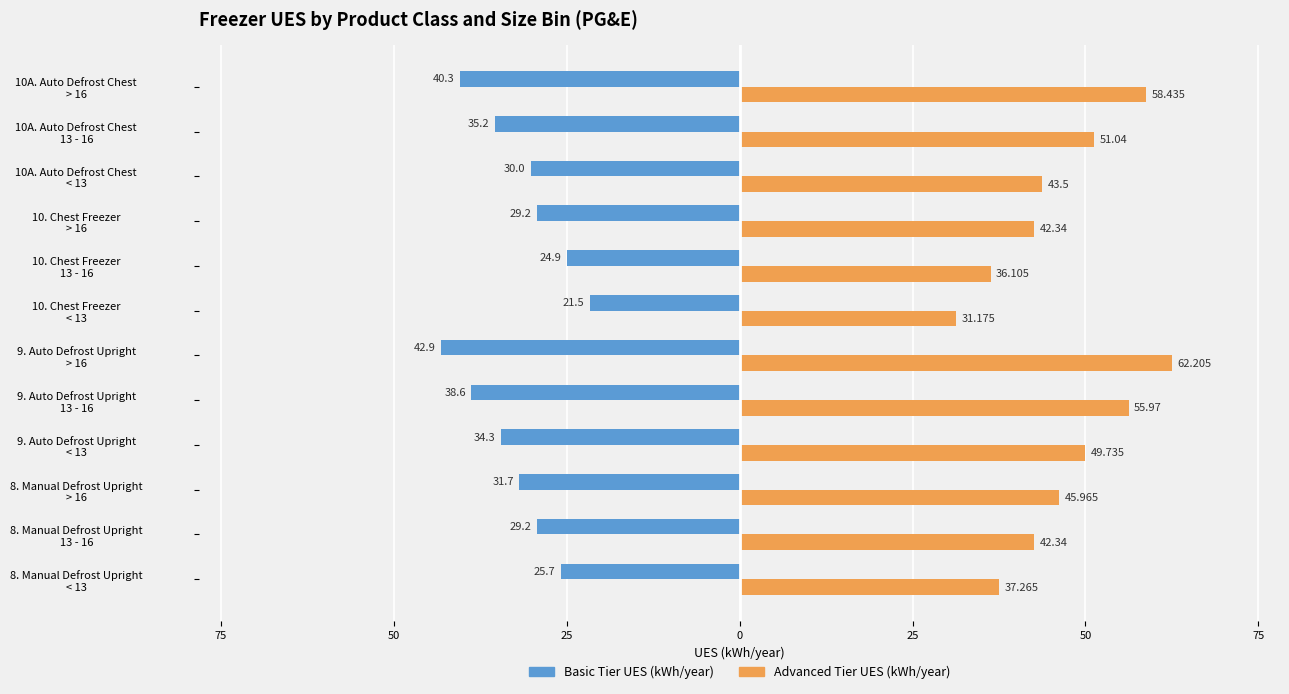

What are all the series names shown in the legend?

Basic Tier UES (kWh/year), Advanced Tier UES (kWh/year)